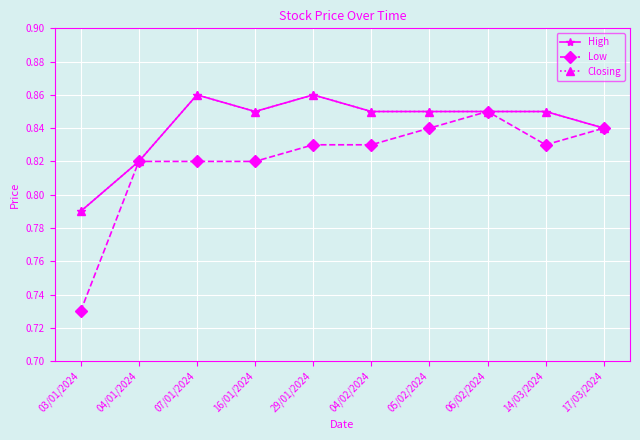

Which category has the lowest value in the High series?

03/01/2024